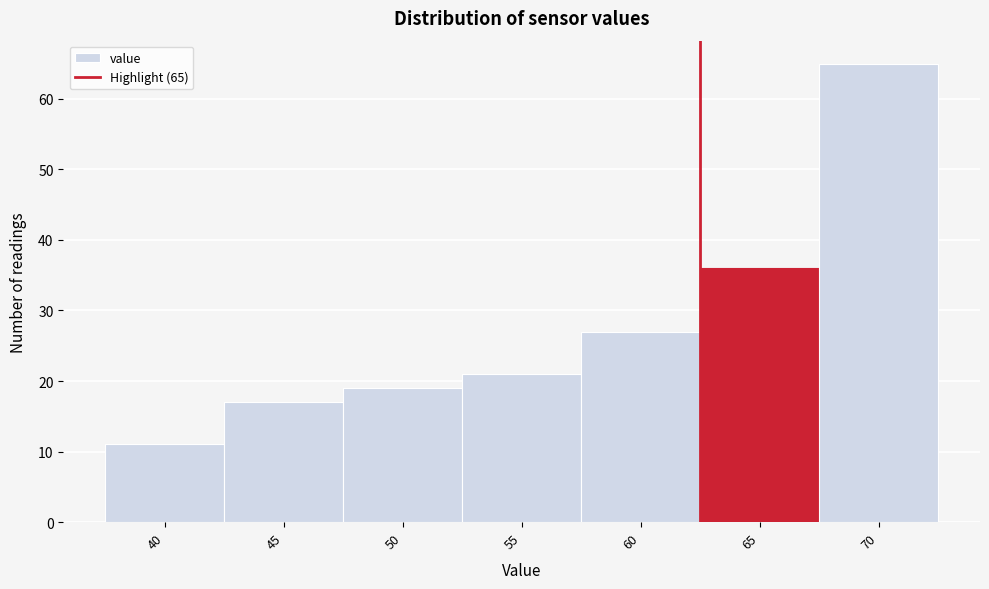

Reading left to right, what are all the values shown in this chart?

40=11	45=17	50=19	55=21	60=27	65=36	70=65